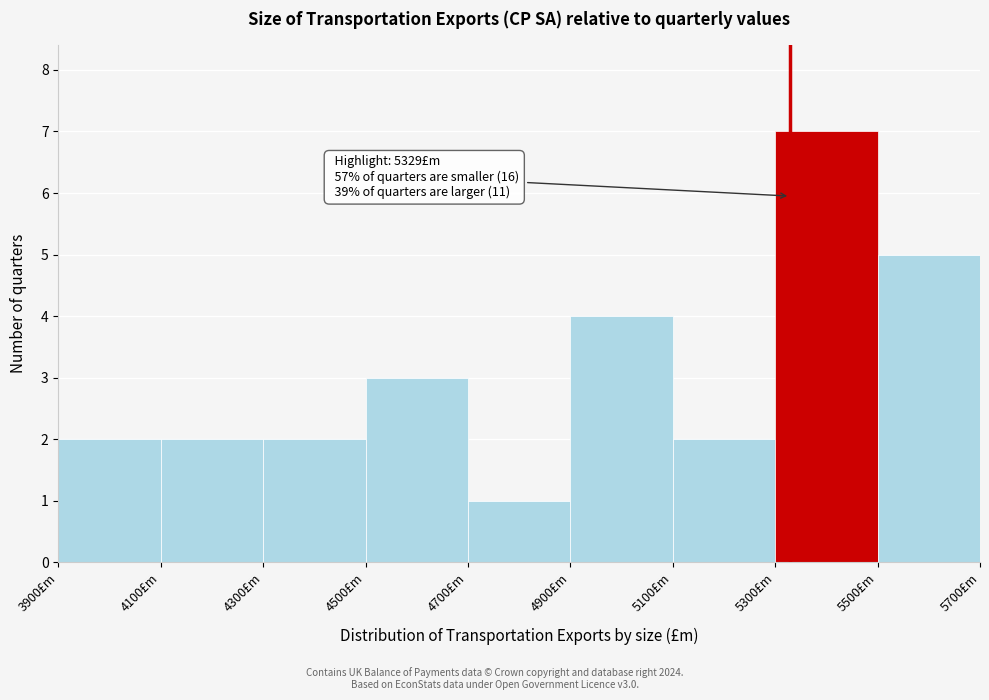

Over which range of the x-axis is the bar tallest?

5300 to 5500